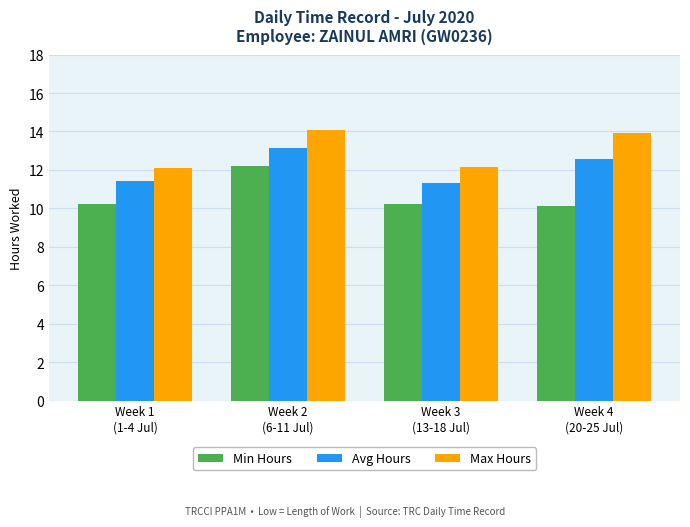

What is the sum of all Avg Hours values?

48.4